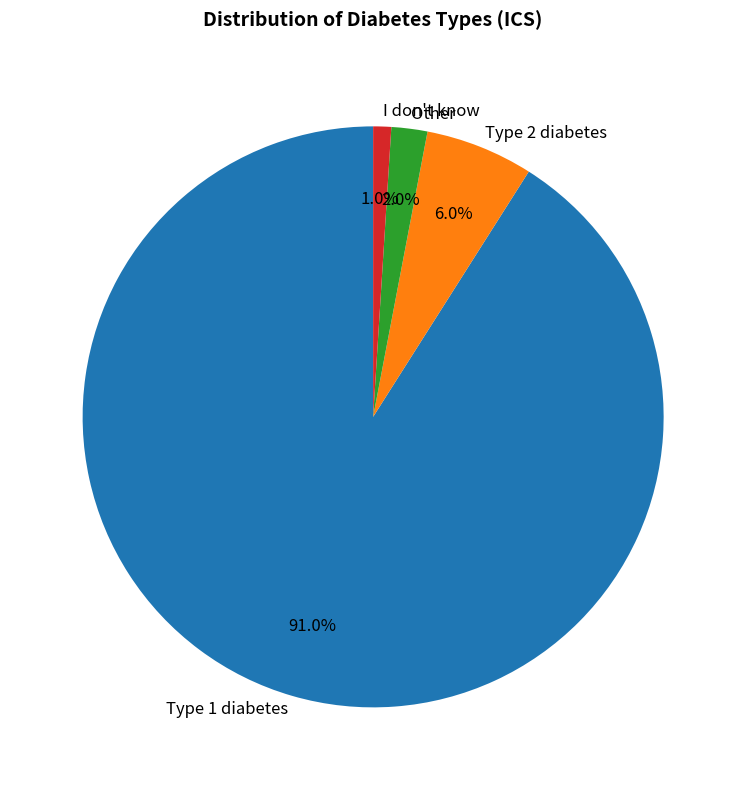

Do Other and Type 2 diabetes together represent more than half of the pie?

No